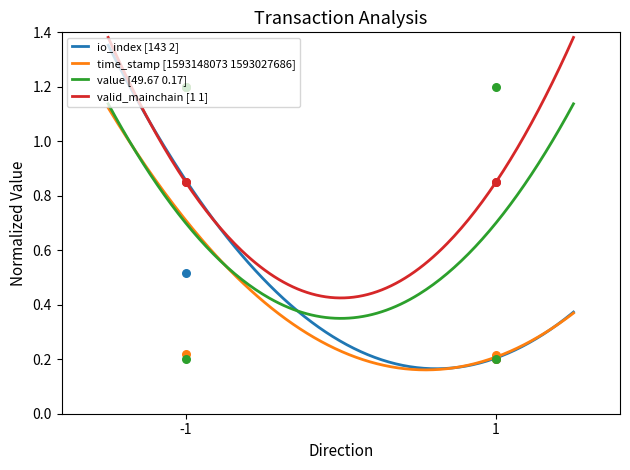

Which series has the largest Y range (max minus min)?

io_index